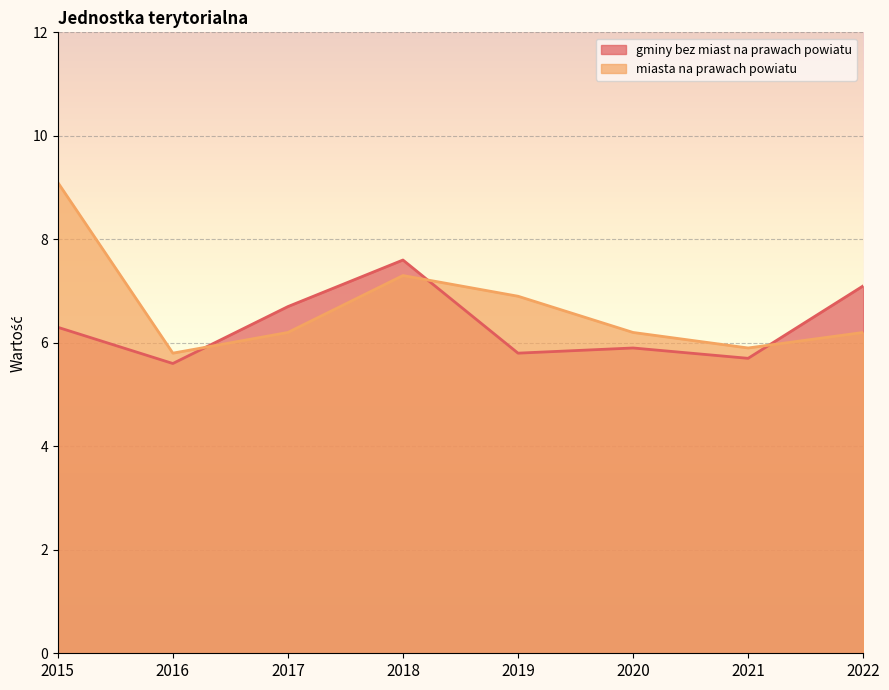

True or false: gminy bez miast na prawach powiatu and miasta na prawach powiatu cross at least once.

True